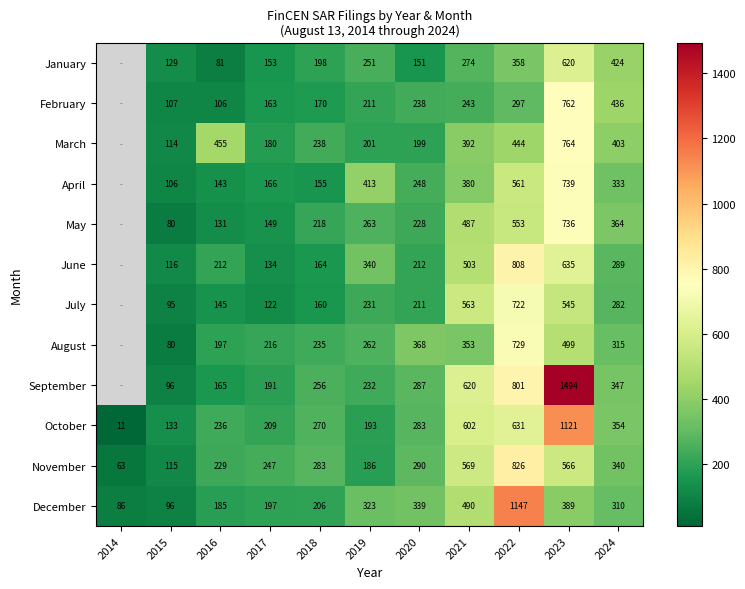

How many distinct data groups are displayed?

12